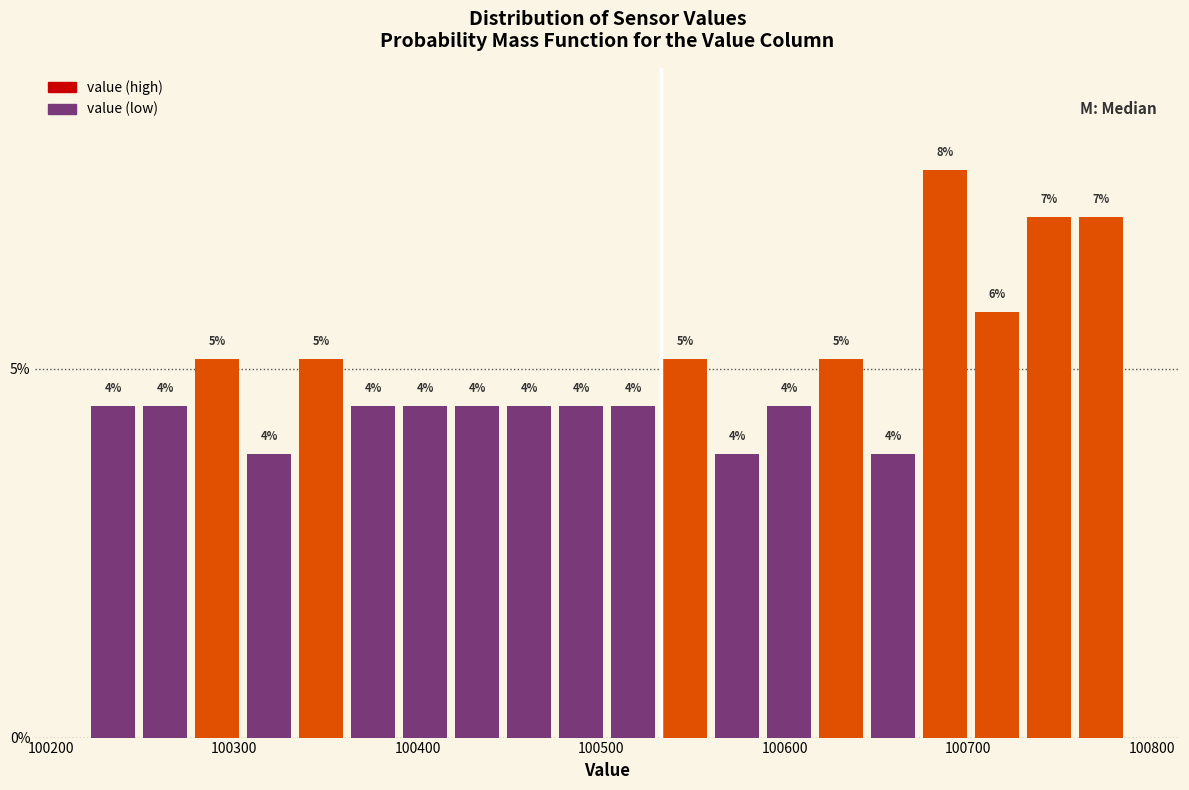

Read against the x-axis, roughly where is the centre of the tallest bar?

100690